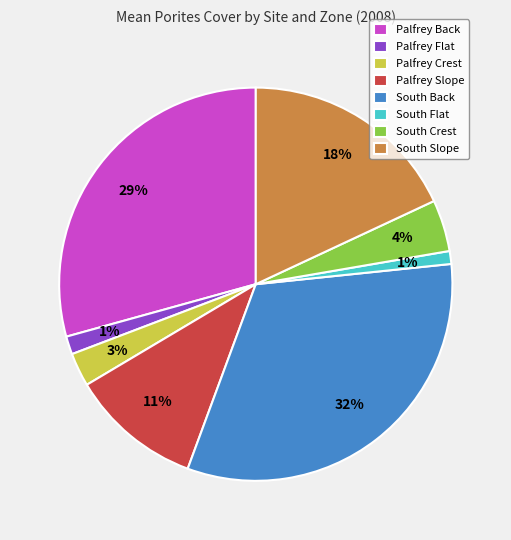

The South Slope slice represents 31% of the pie. True or false?

False